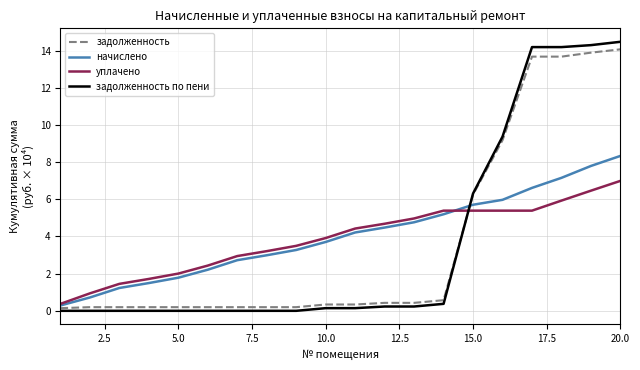

Which series has the widest spread of values?

задолженность по пени